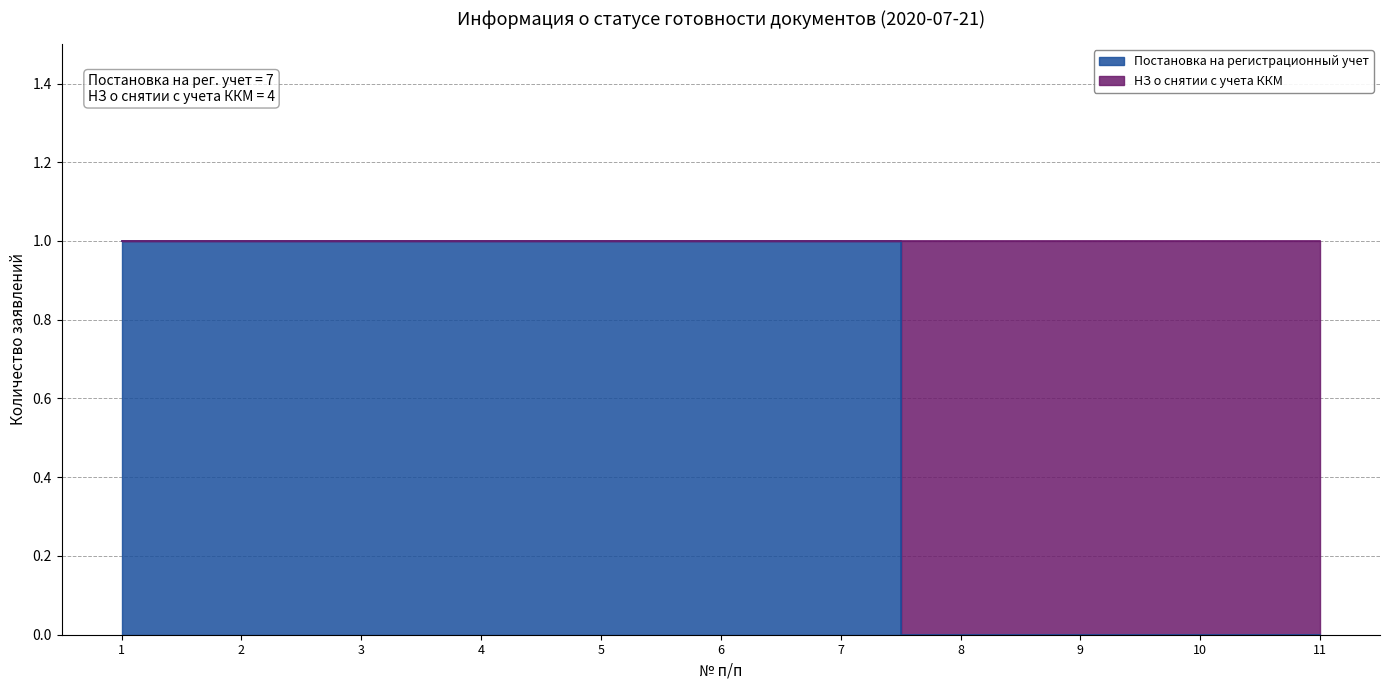

What is the difference between the maximum and minimum values?

1